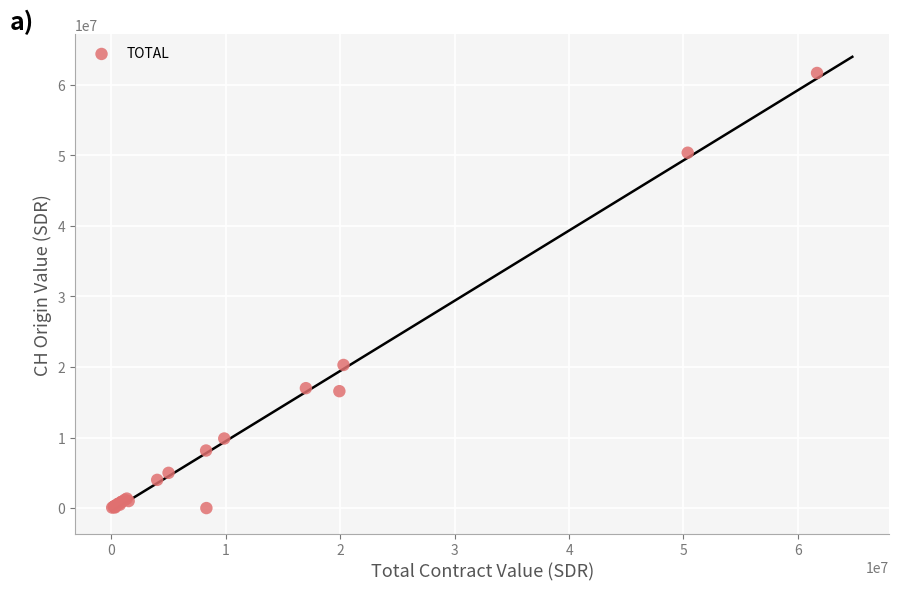

What Y value in the scatter plot is closest to 30836093?

20284435.8